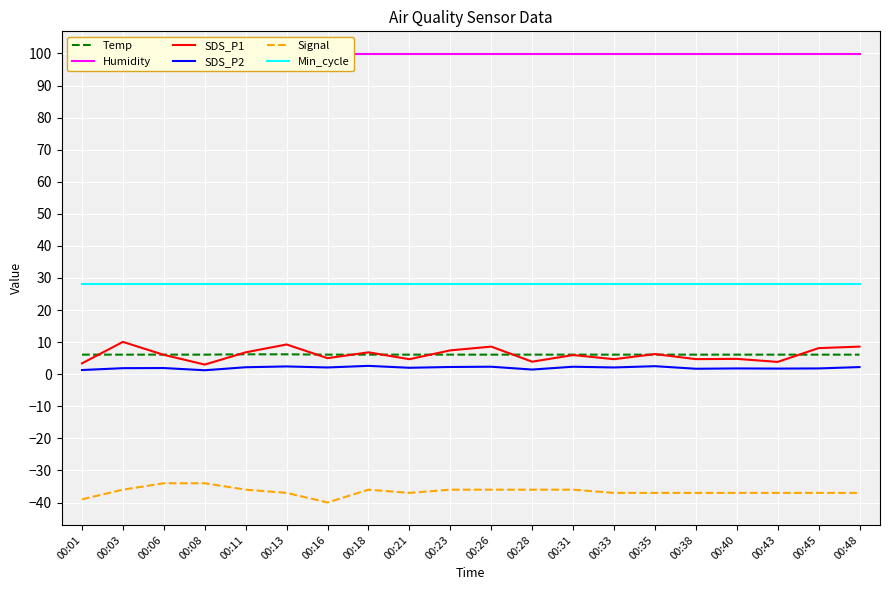

What is the difference between the maximum and second lowest values in the Signal series?

5.0